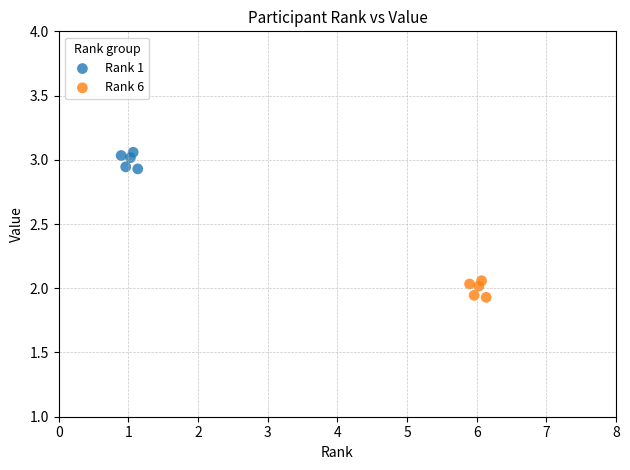

What are all the series names shown in the legend?

Rank 1, Rank 6